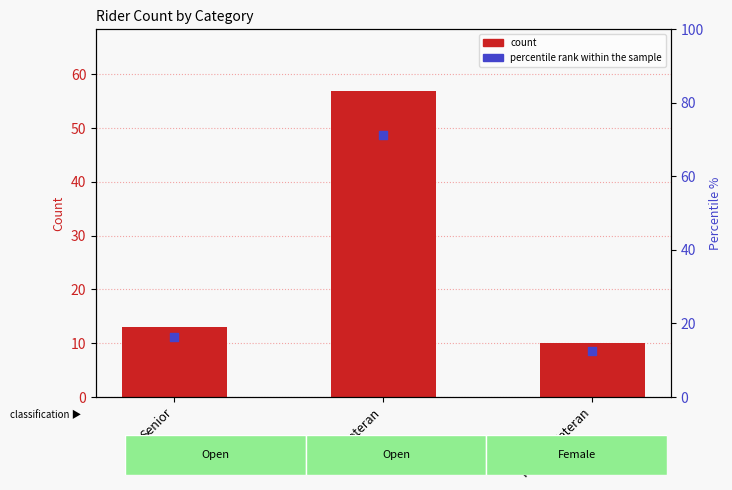

Which series has the largest total across all categories?

percentile rank within the sample